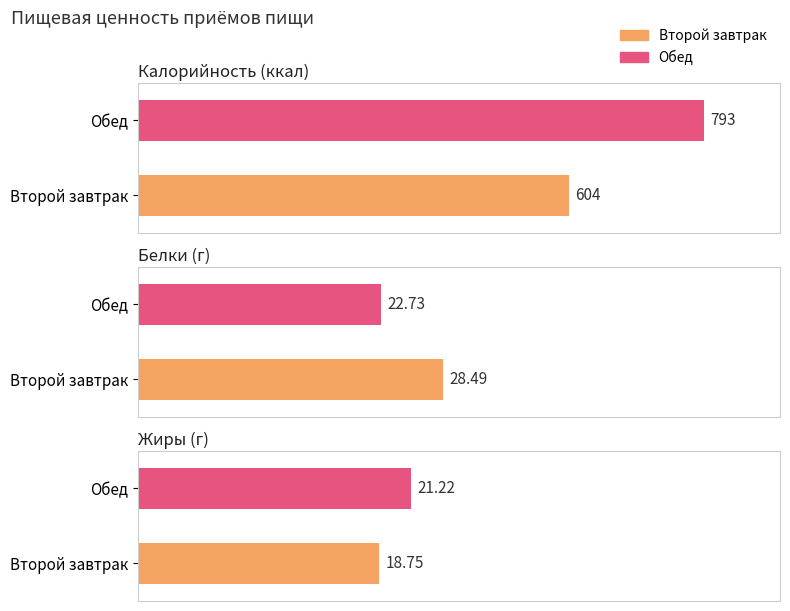

What is the label of the 1st bar from the right?

Обед